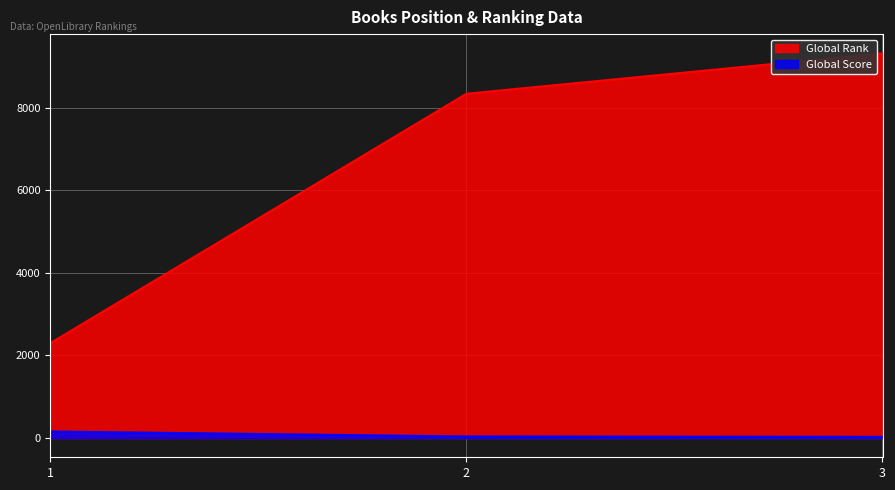

At which category is the sum across all series the highest?

3